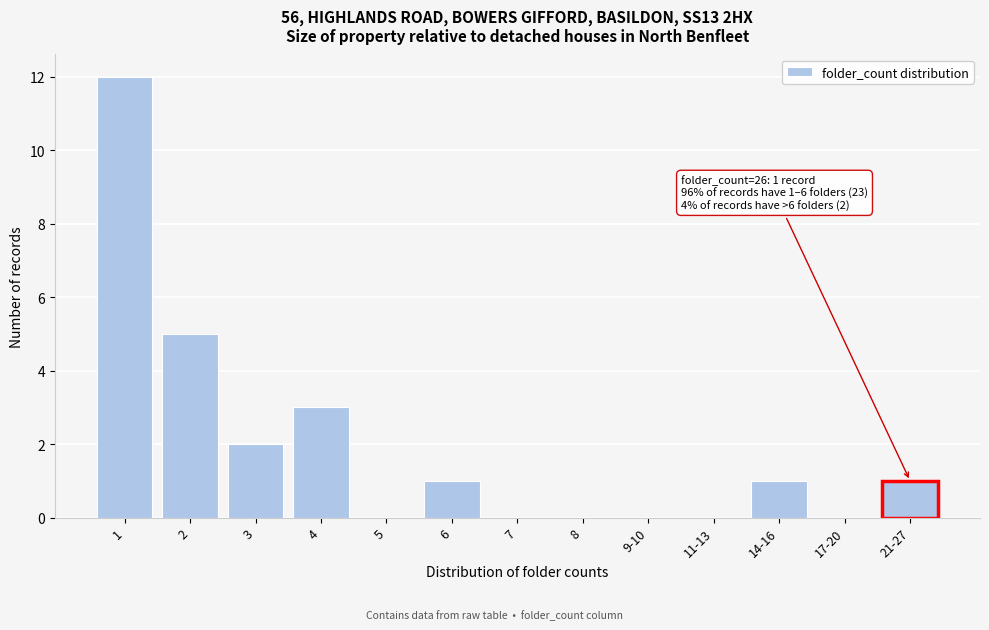

Reading left to right, extract all data points from this chart.

1=12	2=5	3=2	4=3	5=0	6=1	7=0	8=0	9-10=0	11-13=0	14-16=1	17-20=0	21-27=1